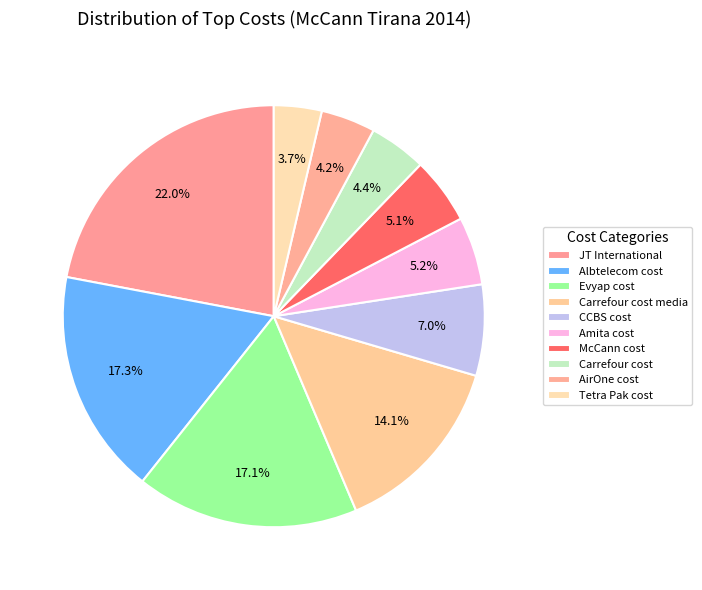

Which category has the smallest portion of the pie?

Tetra Pak cost